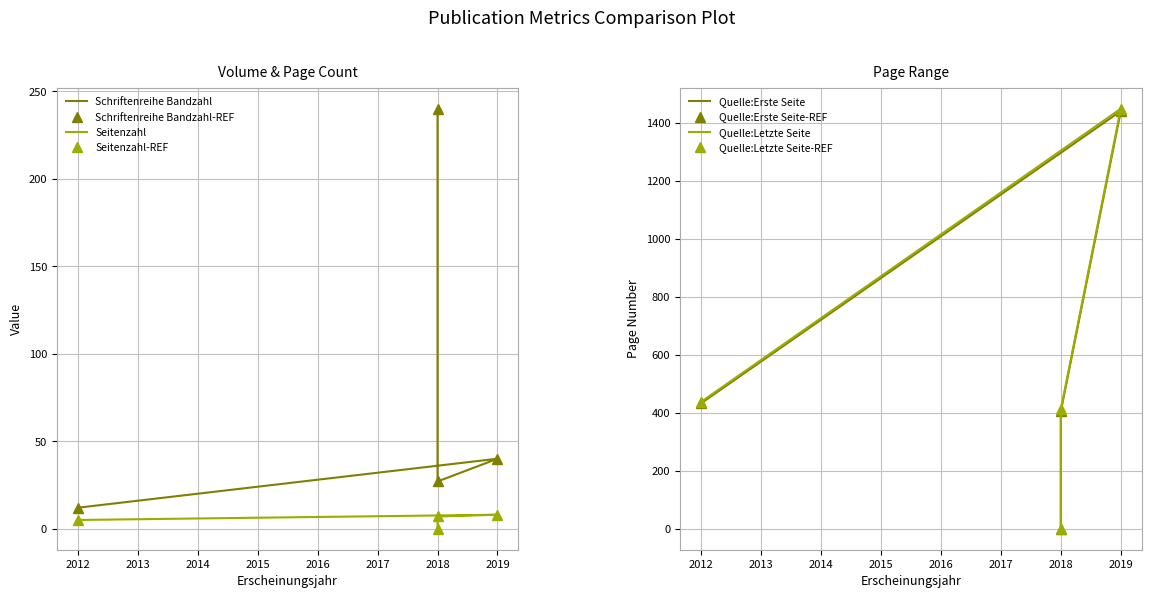

The Quelle:Letzte Seite series shows 202 at 2018. True or false?

False